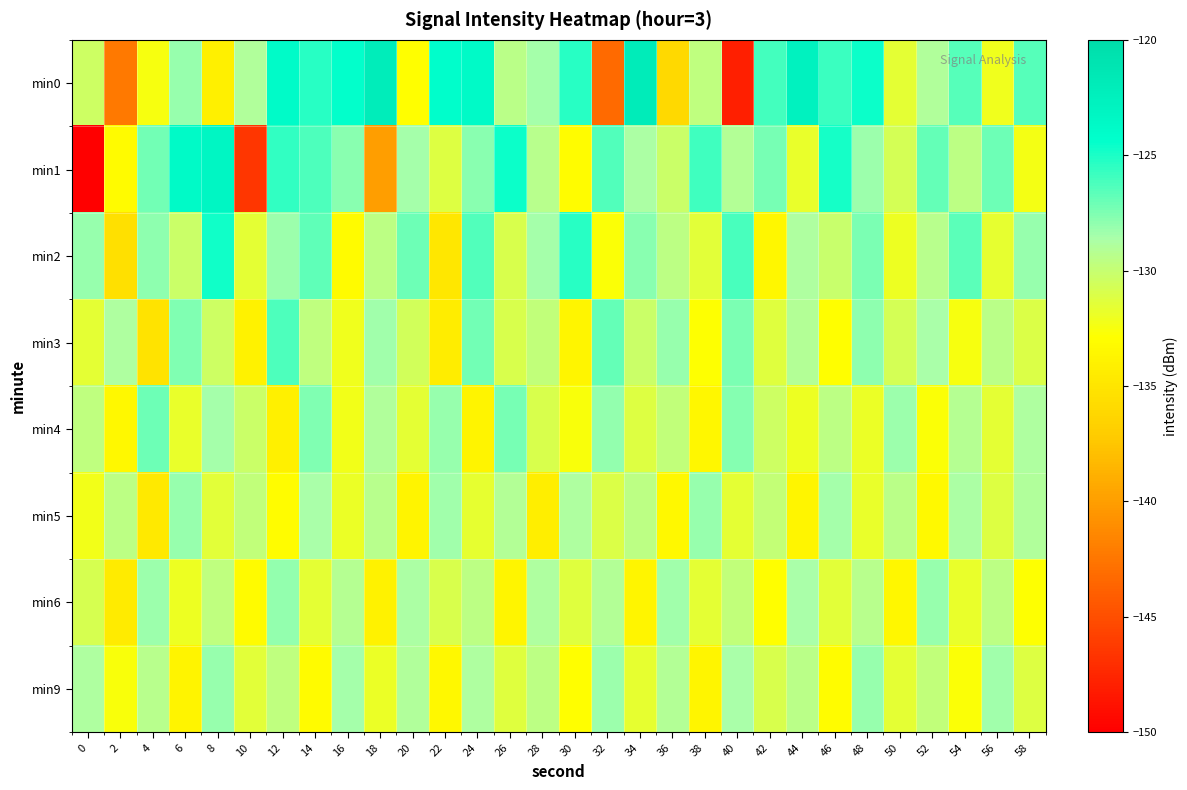

Reading left to right, list all the values displayed in this chart.

min0: 0=-130.4	2=-142.3	4=-132.5	6=-128.1	8=-134.2	10=-129.0	12=-123.9	14=-125.3	16=-124.4	18=-122.2	20=-133.0	22=-124.3	24=-123.8	26=-129.4	28=-128.5	30=-125.3	32=-143.3	34=-122.1	36=-136.0	38=-129.6	40=-148.0	42=-126.0	44=-122.8	46=-125.8	48=-124.7	50=-131.5	52=-128.9	54=-126.5	56=-132.2	58=-126.5
min1: 0=-150.3	2=-133.2	4=-127.2	6=-123.8	8=-123.3	10=-146.5	12=-125.6	14=-126.3	16=-127.8	18=-140.0	20=-128.5	22=-131.2	24=-127.8	26=-124.6	28=-129.3	30=-133.1	32=-126.4	34=-128.7	36=-130.2	38=-125.9	40=-129.1	42=-127.3	44=-131.8	46=-124.9	48=-128.3	50=-130.7	52=-126.8	54=-129.5	56=-127.1	58=-132.4
min2: 0=-128.1	2=-135.4	4=-127.9	6=-130.2	8=-124.8	10=-131.6	12=-128.3	14=-126.7	16=-133.2	18=-129.5	20=-127.1	22=-134.8	24=-126.4	26=-130.9	28=-128.5	30=-125.3	32=-132.7	34=-127.8	36=-129.6	38=-131.4	40=-126.2	42=-133.5	44=-128.9	46=-130.1	48=-127.4	50=-132.0	52=-129.3	54=-126.6	56=-131.7	58=-128.2
min3: 0=-131.5	2=-128.8	4=-135.2	6=-127.6	8=-130.4	10=-133.9	12=-126.3	14=-129.7	16=-132.1	18=-128.4	20=-130.6	22=-134.3	24=-127.2	26=-131.0	28=-129.8	30=-133.6	32=-126.9	34=-130.3	36=-128.1	38=-132.8	40=-127.5	42=-131.3	44=-129.1	46=-133.0	48=-127.9	50=-130.7	52=-128.6	54=-132.5	56=-129.4	58=-131.1
min4: 0=-129.7	2=-133.4	4=-127.1	6=-131.8	8=-128.5	10=-130.2	12=-134.1	14=-127.6	16=-132.3	18=-129.0	20=-131.5	22=-128.2	24=-133.8	26=-127.3	28=-130.9	30=-132.6	32=-128.0	34=-131.2	36=-129.8	38=-133.5	40=-127.7	42=-130.4	44=-132.0	46=-129.5	48=-131.9	50=-128.3	52=-132.7	54=-129.2	56=-131.6	58=-128.8
min5: 0=-132.2	2=-129.5	4=-134.7	6=-128.1	8=-131.4	10=-129.8	12=-133.1	14=-128.6	16=-131.9	18=-129.3	20=-133.8	22=-128.4	24=-131.7	26=-129.1	28=-134.2	30=-128.8	32=-131.1	34=-129.6	36=-133.4	38=-128.2	40=-131.5	42=-129.9	44=-133.7	46=-128.5	48=-131.8	50=-129.4	52=-133.3	54=-128.7	56=-131.2	58=-129.0
min6: 0=-130.8	2=-134.5	4=-128.3	6=-132.0	8=-129.7	10=-133.2	12=-128.0	14=-131.5	16=-129.2	18=-133.9	20=-128.7	22=-131.0	24=-129.5	26=-133.6	28=-128.9	30=-131.3	32=-129.1	34=-133.7	36=-128.4	38=-131.6	40=-129.8	42=-133.0	44=-128.6	46=-131.4	48=-129.3	50=-133.5	52=-128.2	54=-131.8	56=-129.6	58=-132.8
min9: 0=-128.9	2=-132.6	4=-129.3	6=-133.8	8=-128.1	10=-131.4	12=-129.7	14=-133.2	16=-128.5	18=-131.9	20=-129.0	22=-133.4	24=-128.8	26=-131.3	28=-129.5	30=-132.9	32=-128.3	34=-131.7	36=-129.1	38=-133.6	40=-128.6	42=-131.0	44=-129.4	46=-133.1	48=-128.2	50=-131.5	52=-129.8	54=-132.7	56=-128.4	58=-131.2